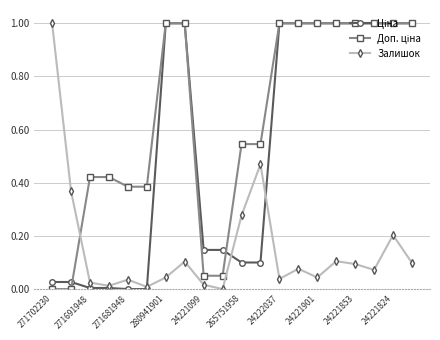

True or false: Залишок has more than 0 points higher than both neighbors.

True